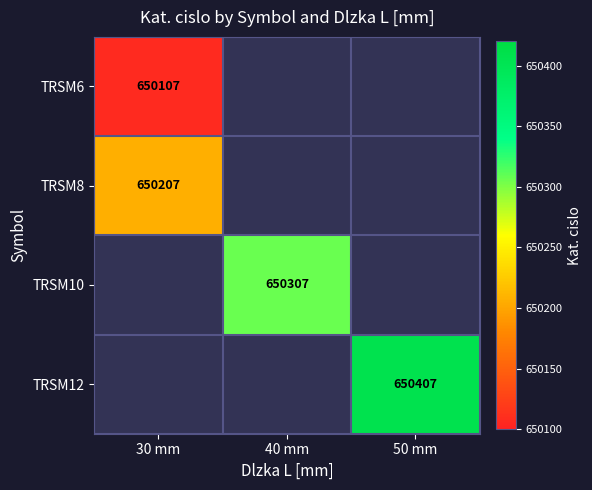

The TRSM10 series shows 650307 at 40 mm. True or false?

True